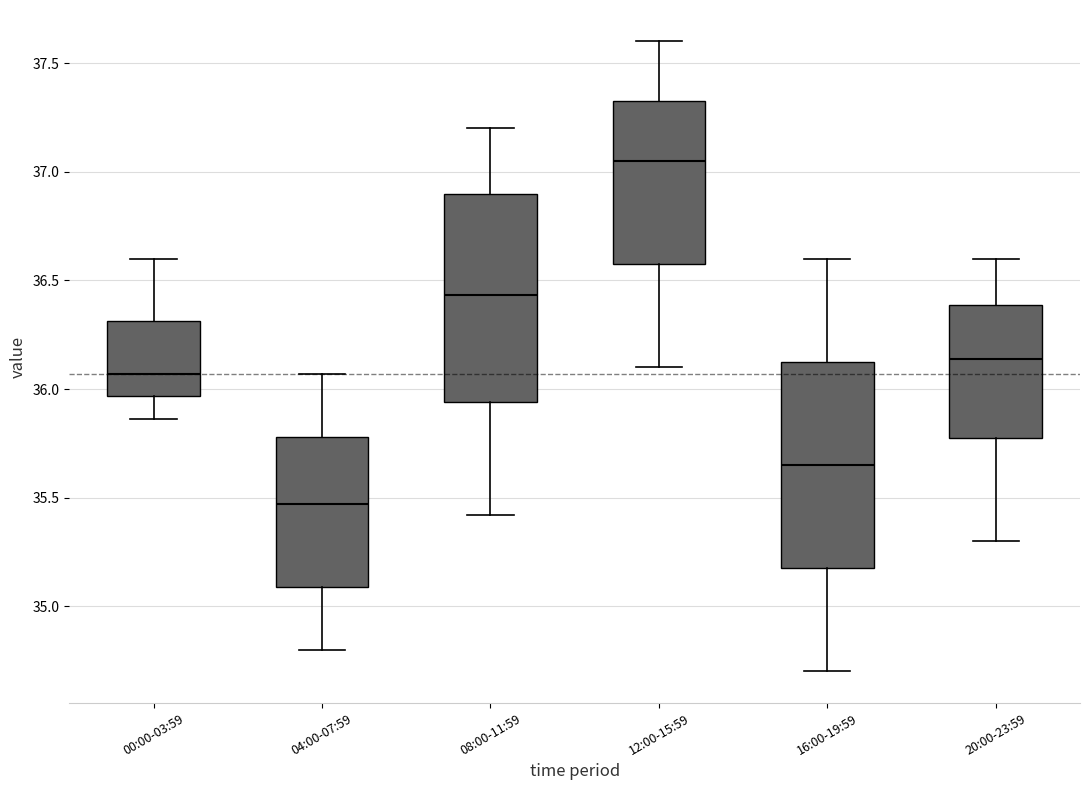

Reading left to right, read every box against the y-axis: the position of its median line, the range the box covers, and the ends of its whiskers. The values are not printed on the chart, so give them approximately, as read against the axis.

00:00-03:59: median 36.05, box 35.95 to 36.30, whiskers 35.85 to 36.60
04:00-07:59: median 35.45, box 35.10 to 35.80, whiskers 34.80 to 36.05
08:00-11:59: median 36.45, box 35.95 to 36.90, whiskers 35.40 to 37.20
12:00-15:59: median 37.05, box 36.60 to 37.35, whiskers 36.10 to 37.60
16:00-19:59: median 35.65, box 35.20 to 36.15, whiskers 34.70 to 36.60
20:00-23:59: median 36.15, box 35.80 to 36.40, whiskers 35.30 to 36.60